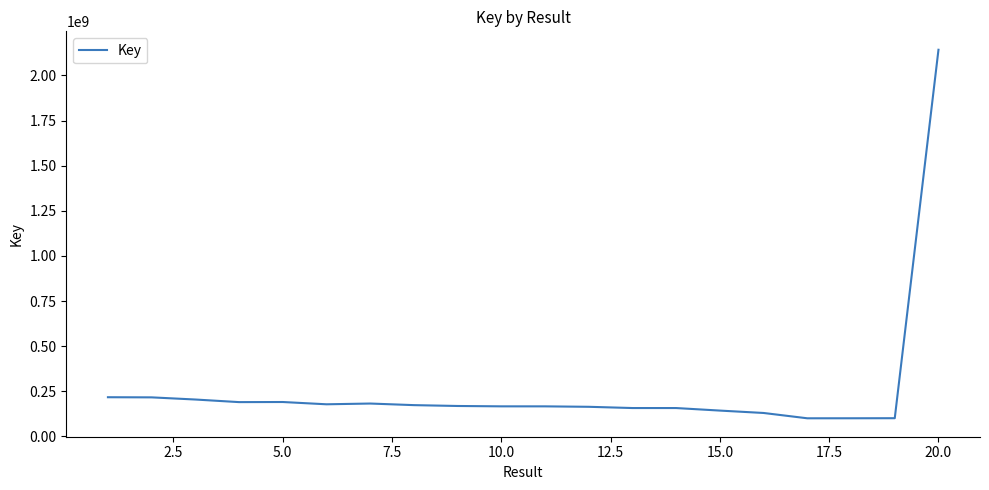

What is the maximum value shown in the chart?

2142382186